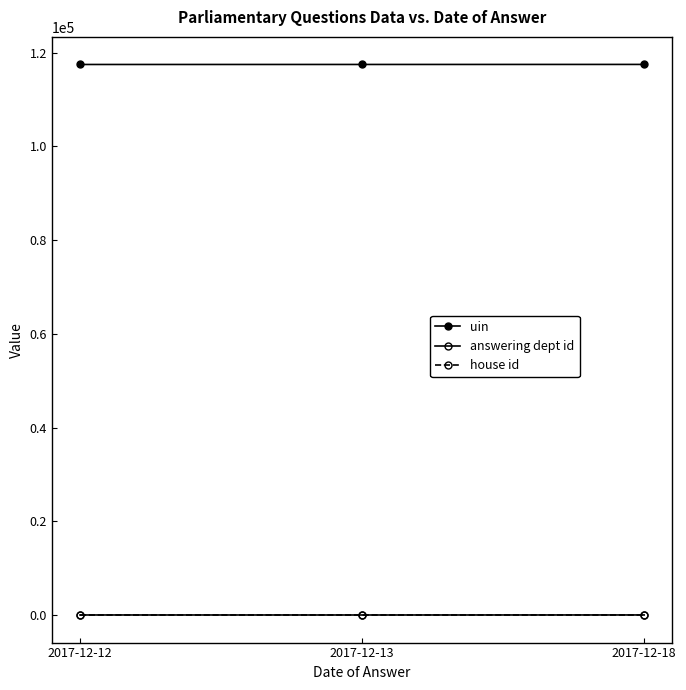

What is the minimum value shown in the chart?

1